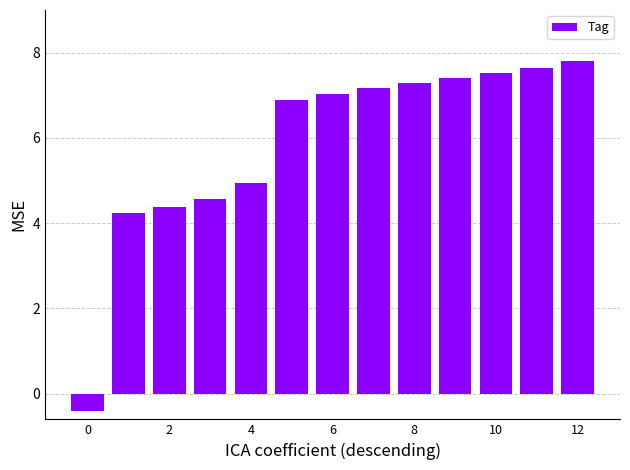

Reading right to left, transcribe all the data shown in this chart.

7.8	7.7	7.5	7.4	7.3	7.2	7.0	6.9	4.9	4.6	4.4	4.2	-0.4